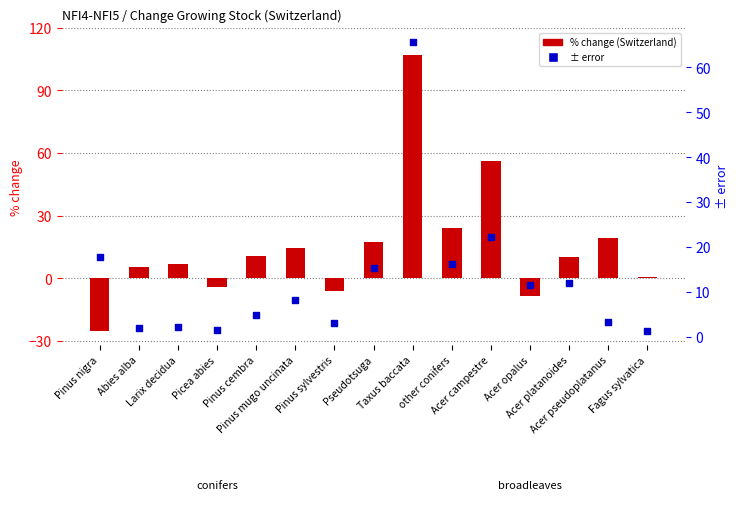

At how many categories does at least one series exceed 42?

2